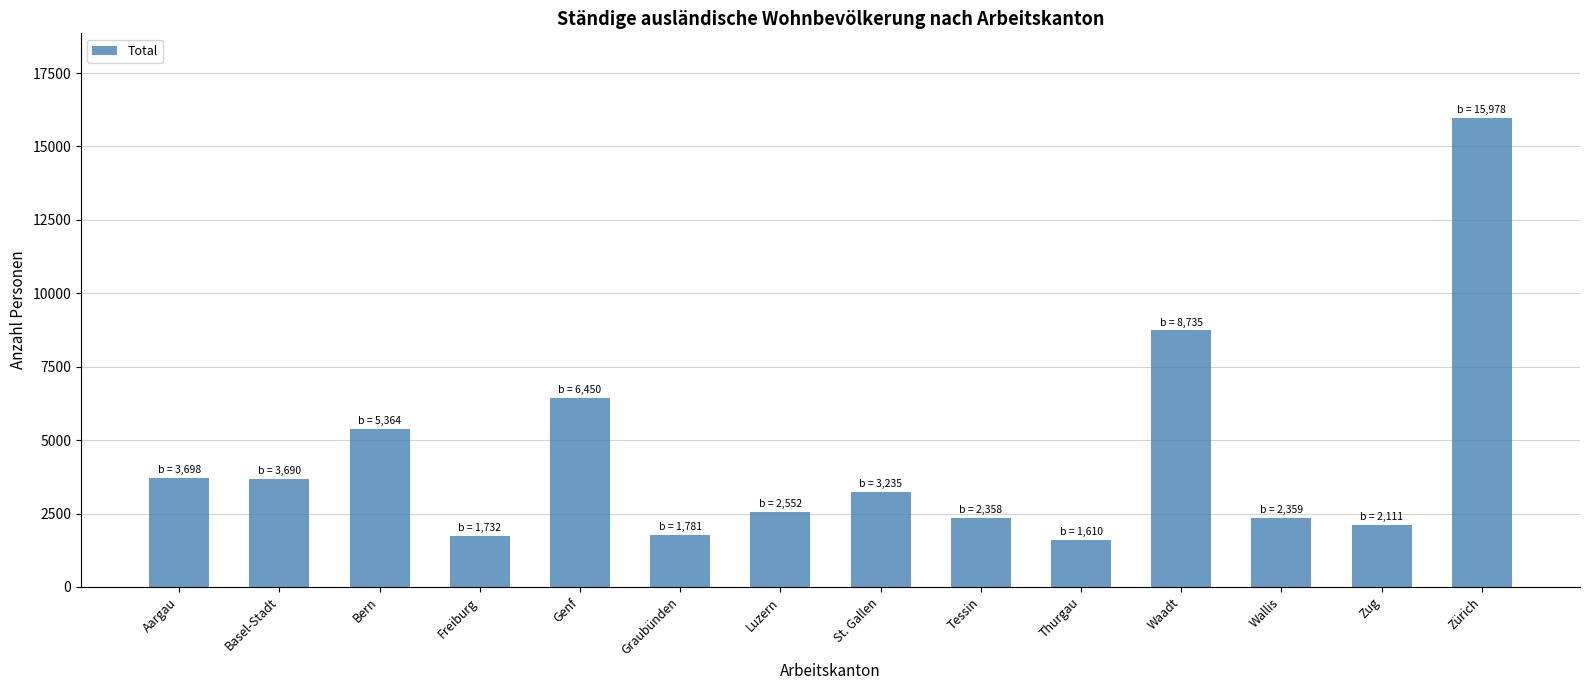

What is the maximum value shown in the chart?

15978